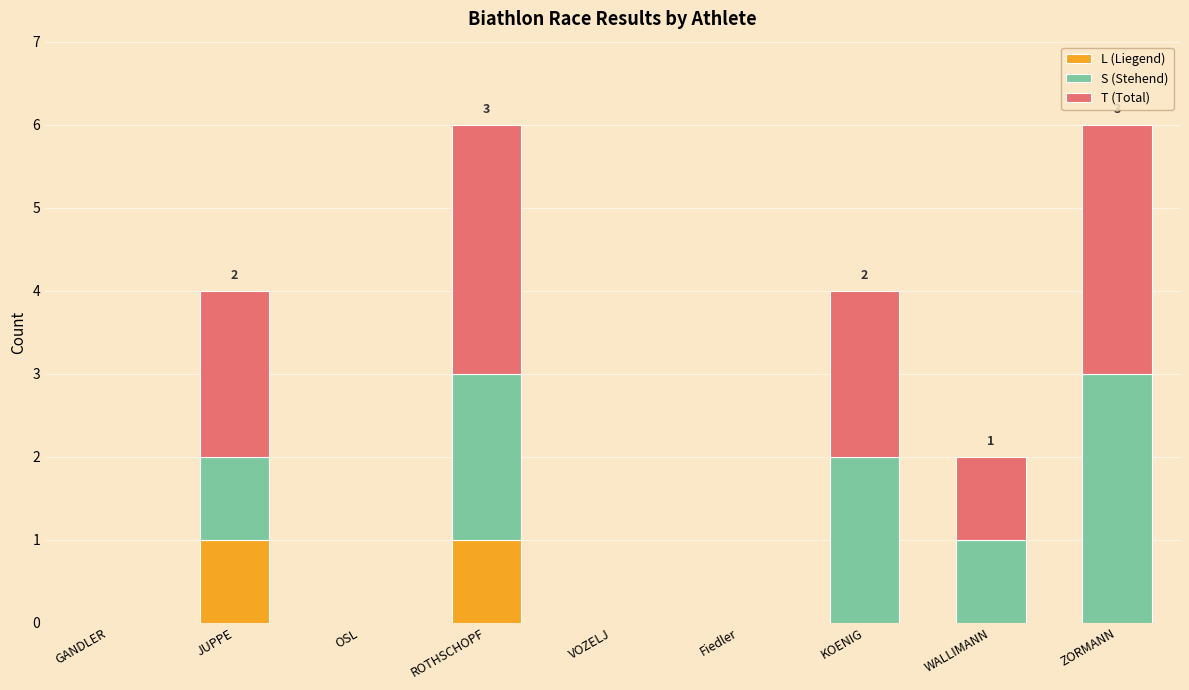

Is it true that L (Liegend) equals 0 at JUPPE?

False